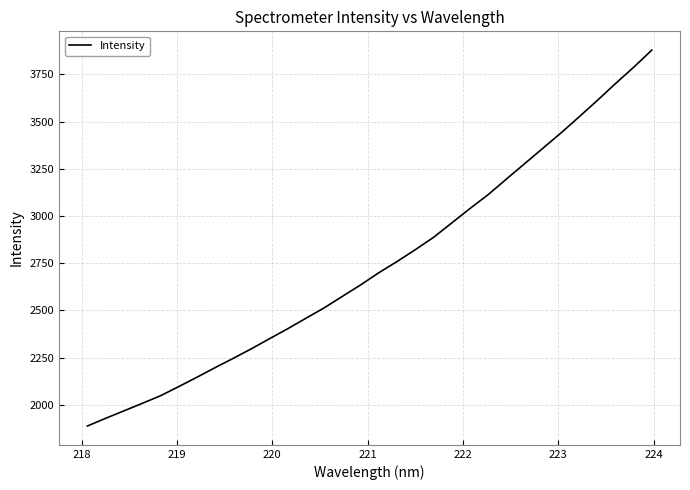

What is the maximum value shown in the chart?

3878.3